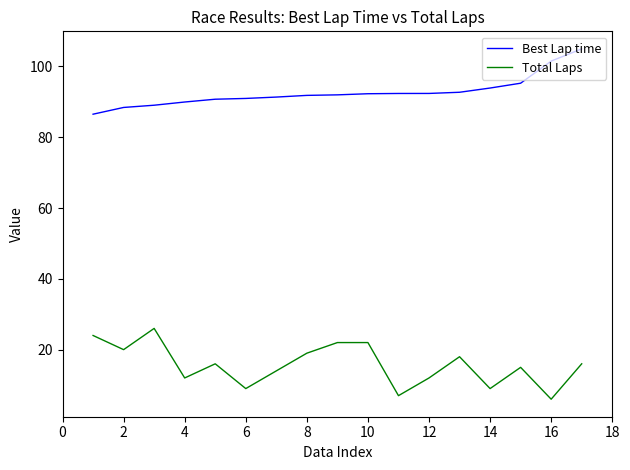

What is the lowest value of the Best Lap time series?

86.5